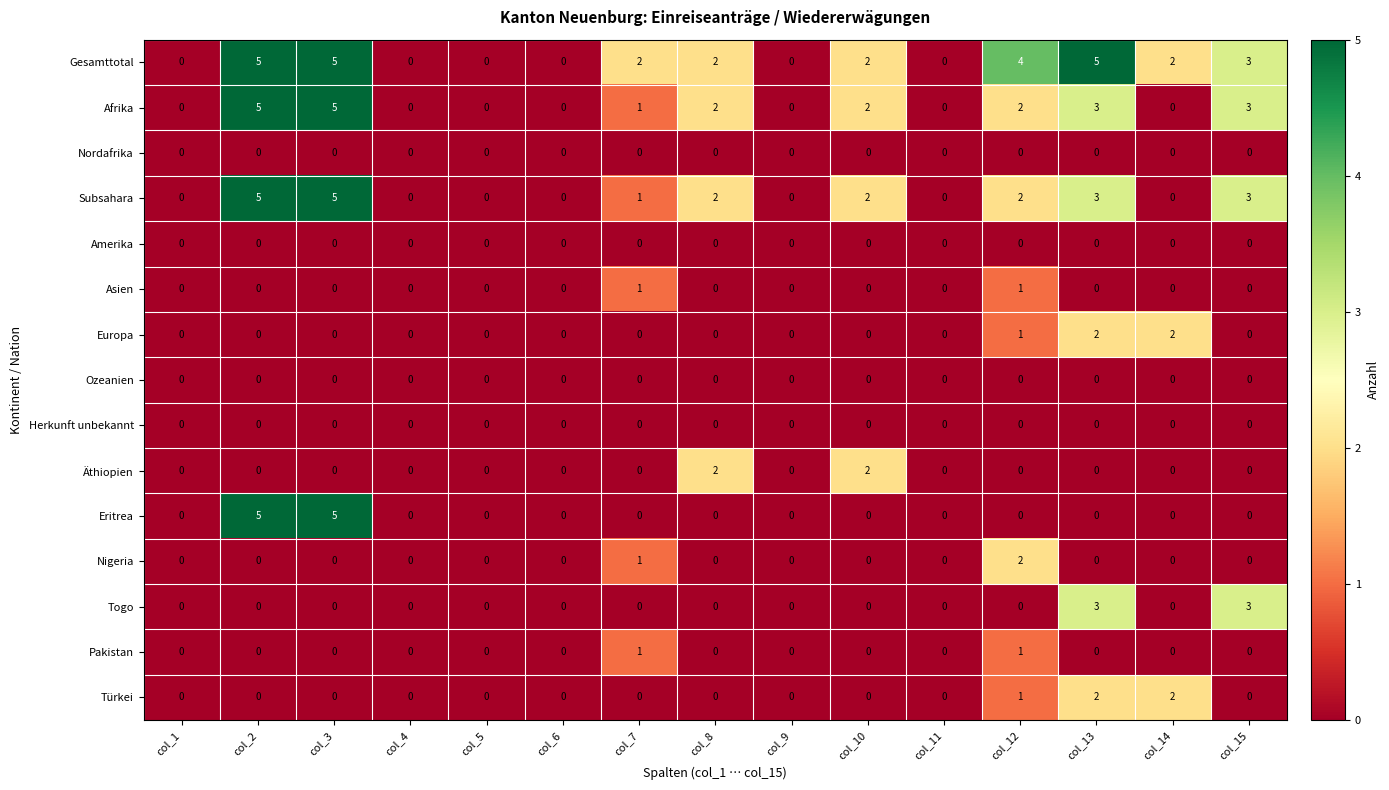

The Gesamttotal series shows -2 at col_11. True or false?

False